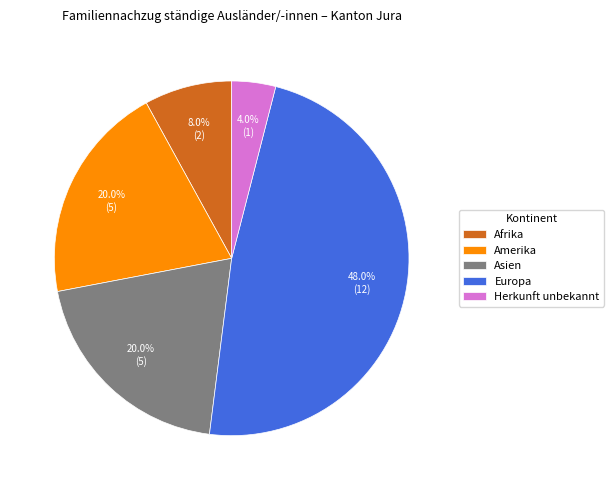

What percentage is the Herkunft unbekannt slice, to the nearest percent?

4%